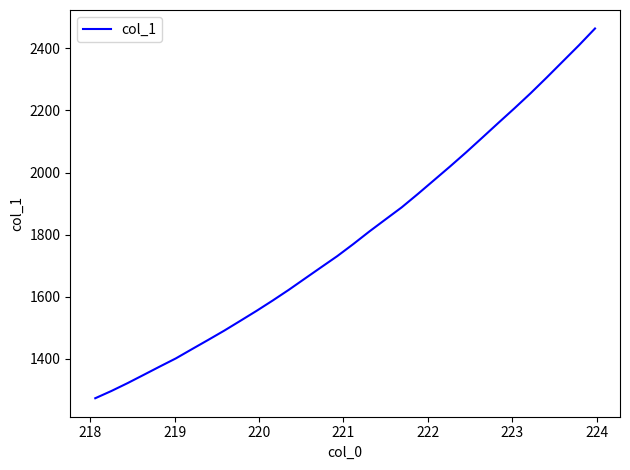

What is the greatest value displayed?

2463.9